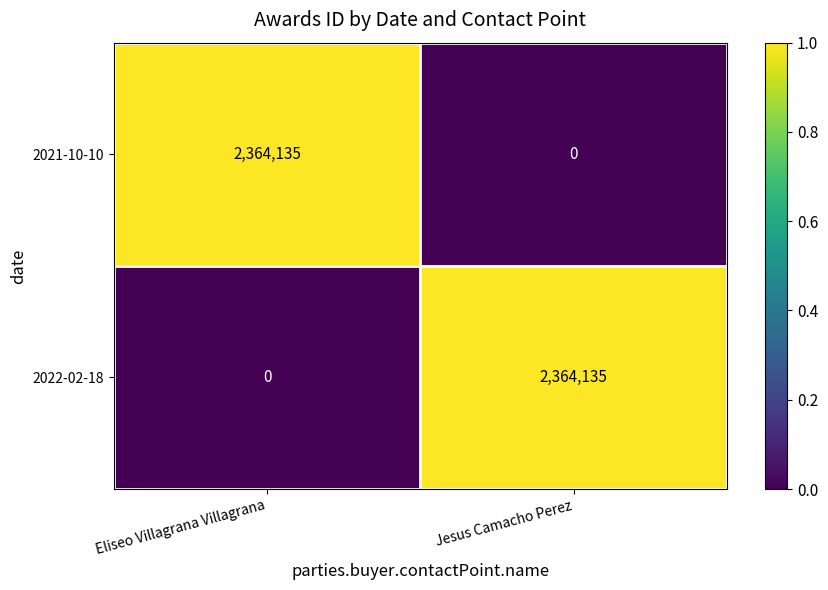

What is the difference between the highest and lowest values at Eliseo Villagrana Villagrana?

2364135